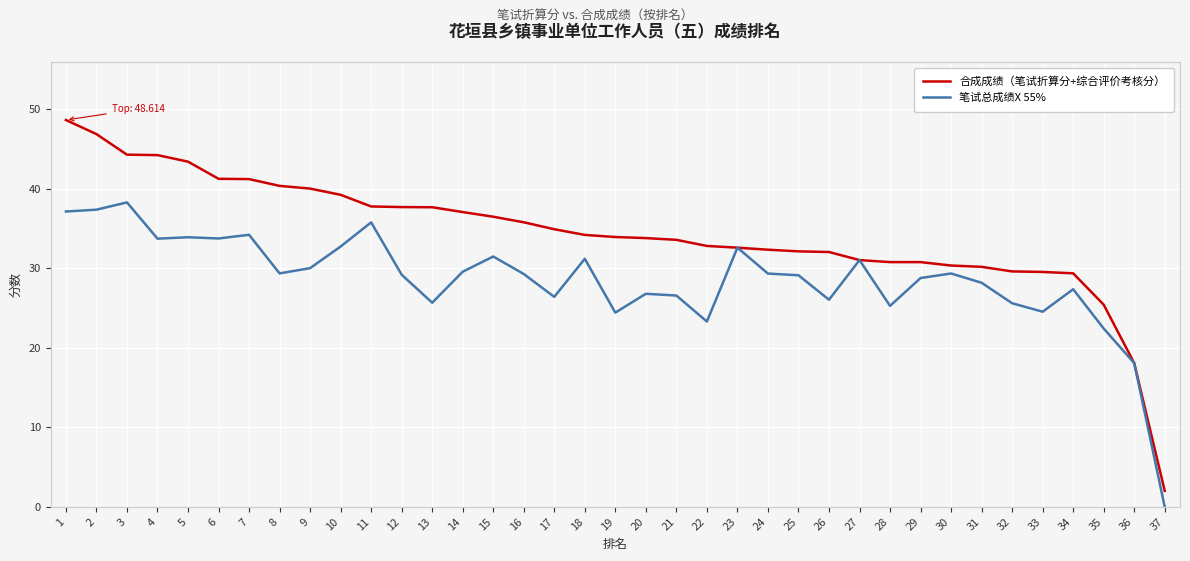

At 24, list the series in order from smallest to largest.

笔试总成绩X 55%, 合成成绩（笔试折算分+综合评价考核分）